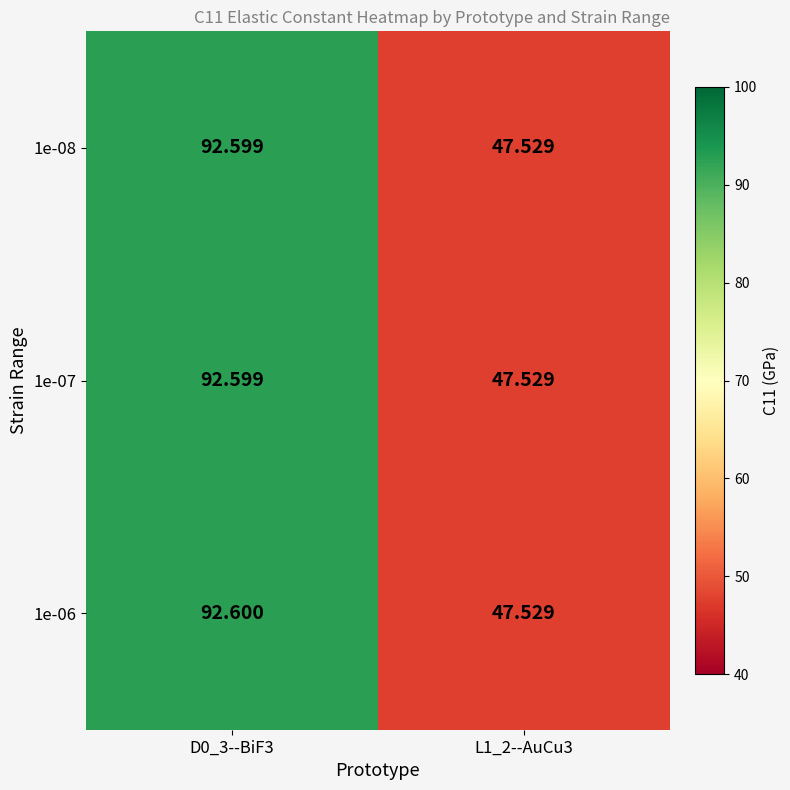

What is the smallest value displayed?

47.5